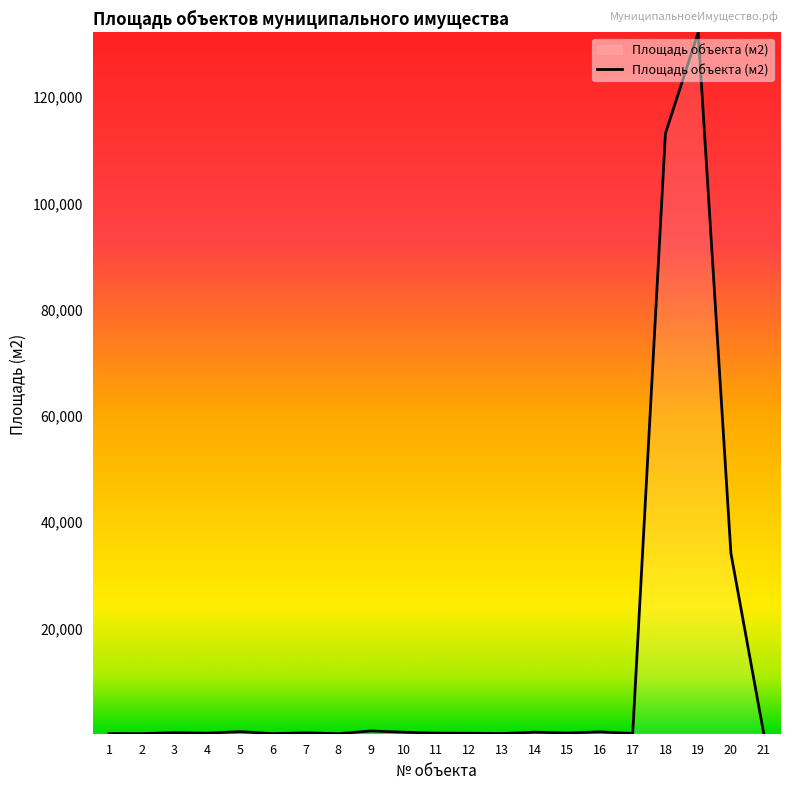

What is the difference between the second highest and second lowest values?

112976.3